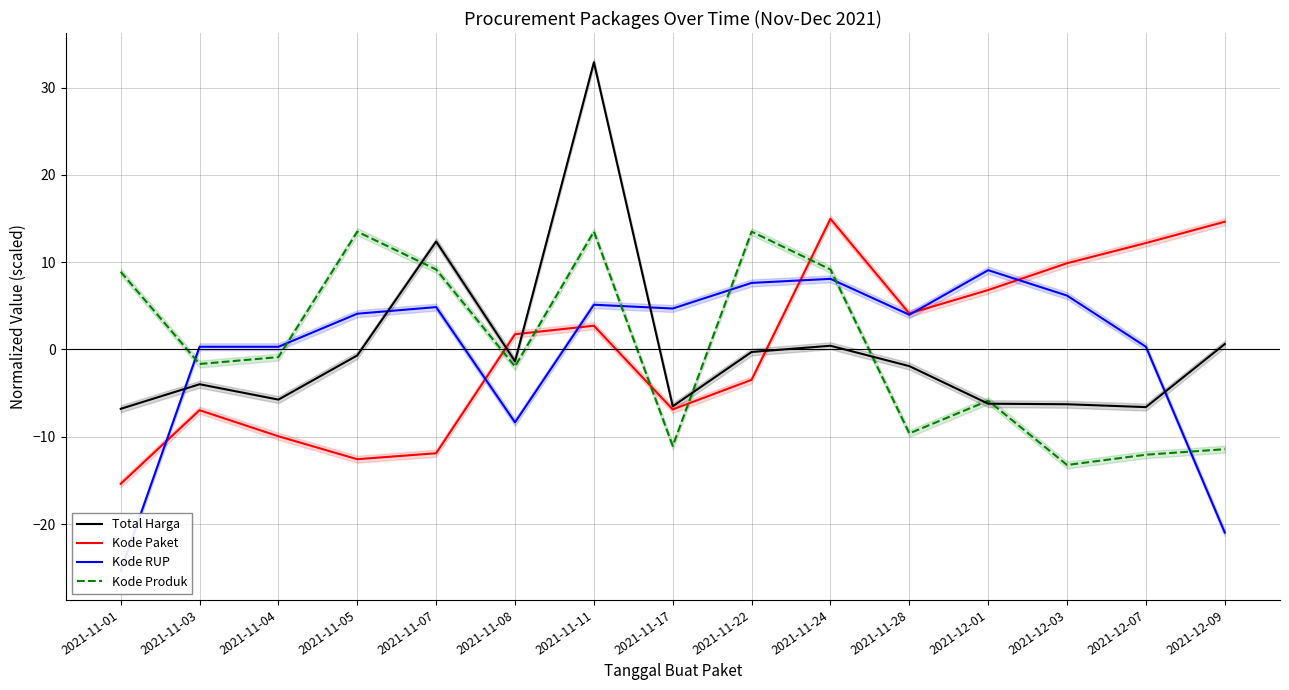

Rank the series by their maximum value, from highest to lowest.

Total Harga, Kode Paket, Kode Produk, Kode RUP